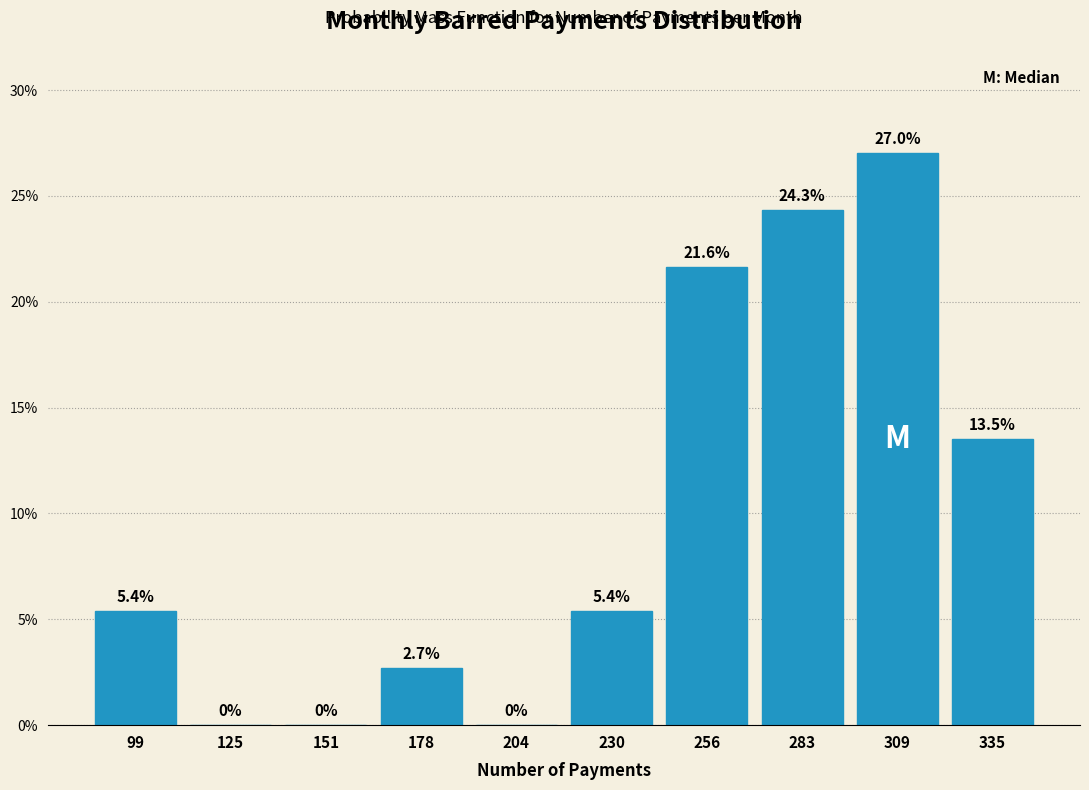

Reading left to right, list every bar in this chart as the range it spans on the x-axis followed by its height. The bar edges are not printed on the chart, so give them approximately, as read against the axis.

85 to 110: 5.4
110 to 140: 0.0
140 to 165: 0.0
165 to 190: 2.7
190 to 220: 0.0
220 to 245: 5.4
245 to 270: 21.6
270 to 295: 24.3
295 to 325: 27.0
325 to 350: 13.5